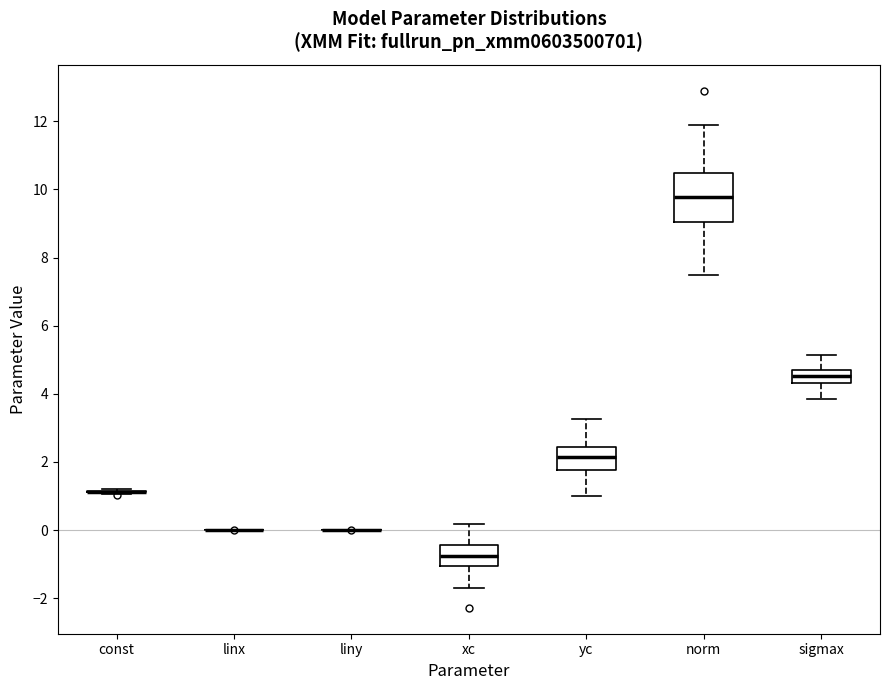

Reading left to right, read every box against the y-axis: the position of its median line, the range the box covers, and the ends of its whiskers. The values are not printed on the chart, so give them approximately, as read against the axis.

const: box collapsed to a line at 1.2, whiskers 1.0 to 1.2
linx: box collapsed to a line at 0.0, whiskers 0.0 to 0.0
liny: box collapsed to a line at 0.0, whiskers 0.0 to 0.0
xc: median -0.8, box -1.0 to -0.4, whiskers -1.6 to 0.2
yc: median 2.2, box 1.8 to 2.4, whiskers 1.0 to 3.2
norm: median 9.8, box 9.0 to 10.4, whiskers 7.4 to 11.8
sigmax: median 4.6, box 4.4 to 4.8, whiskers 3.8 to 5.2